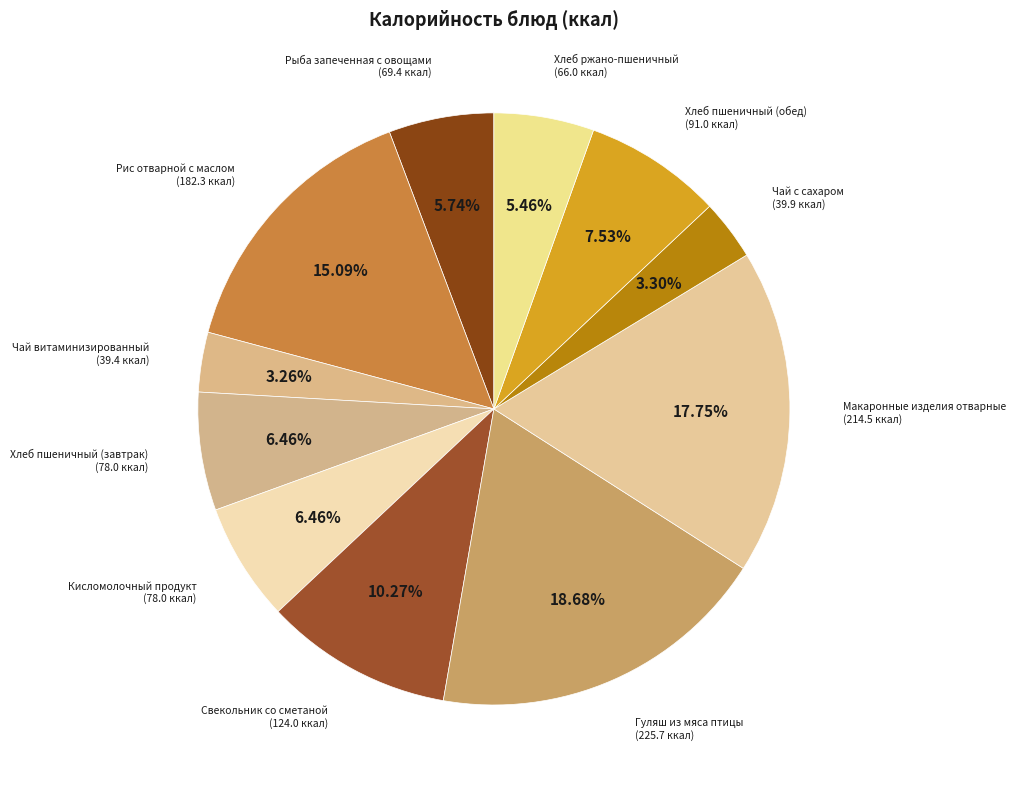

Count the number of slices in the pie.

11